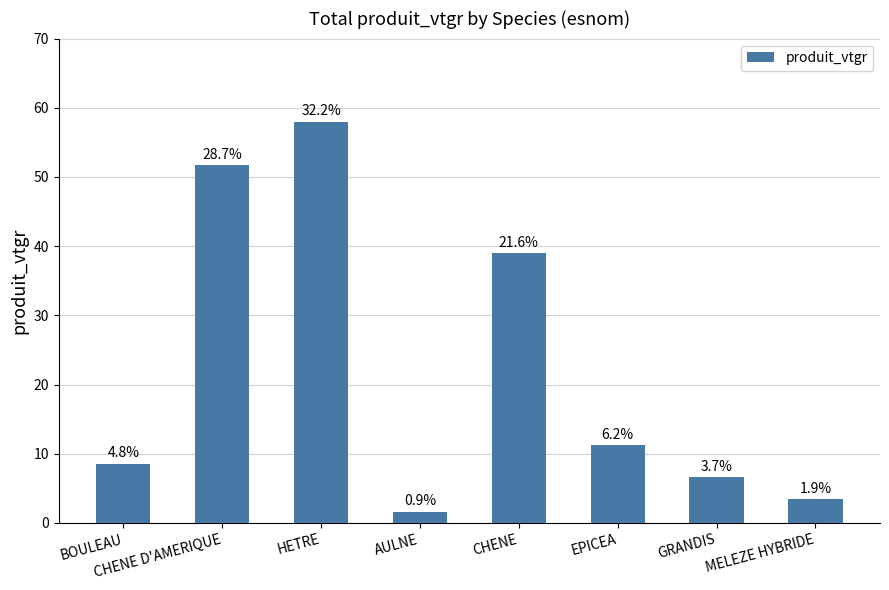

What is the sum of all values?

180.2